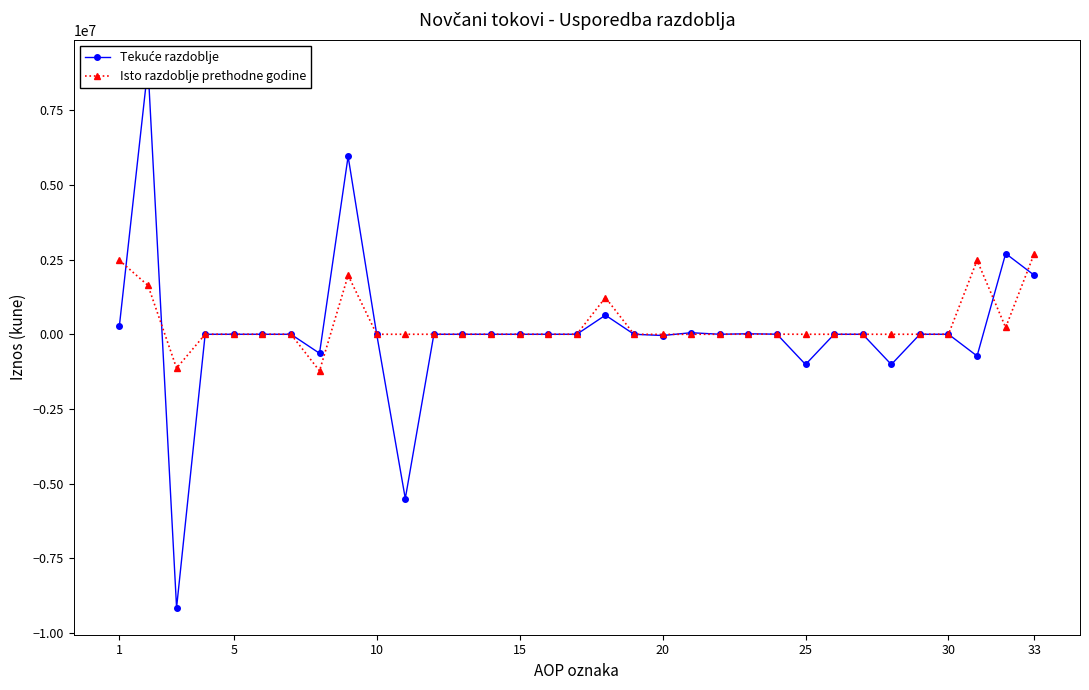

At how many categories does at least one series exceed -8755128?

33